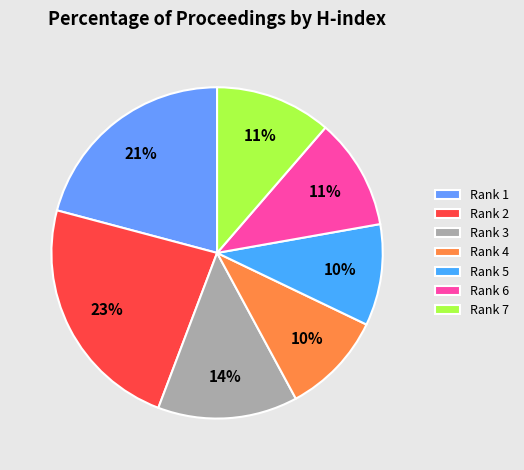

True or false: Rank 6 accounts for 11% of the total.

True